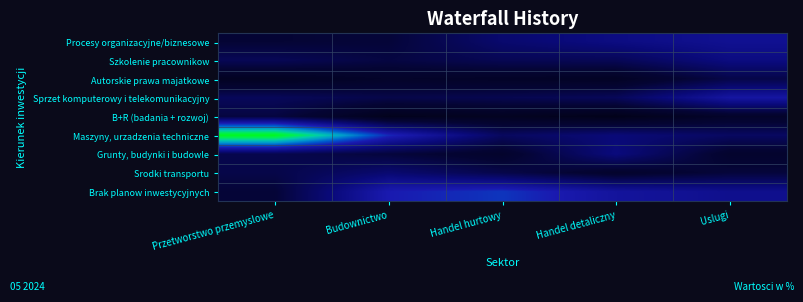

At Handel hurtowy, list the series in order from smallest to largest.

B+R (badania + rozwoj), Autorskie prawa majatkowe, Grunty, budynki i budowle, Srodki transportu, Sprzet komputerowy i telekomunikacyjny, Szkolenie pracownikow, Maszyny, urzadzenia techniczne, Procesy organizacyjne/biznesowe, Brak planow inwestycyjnych